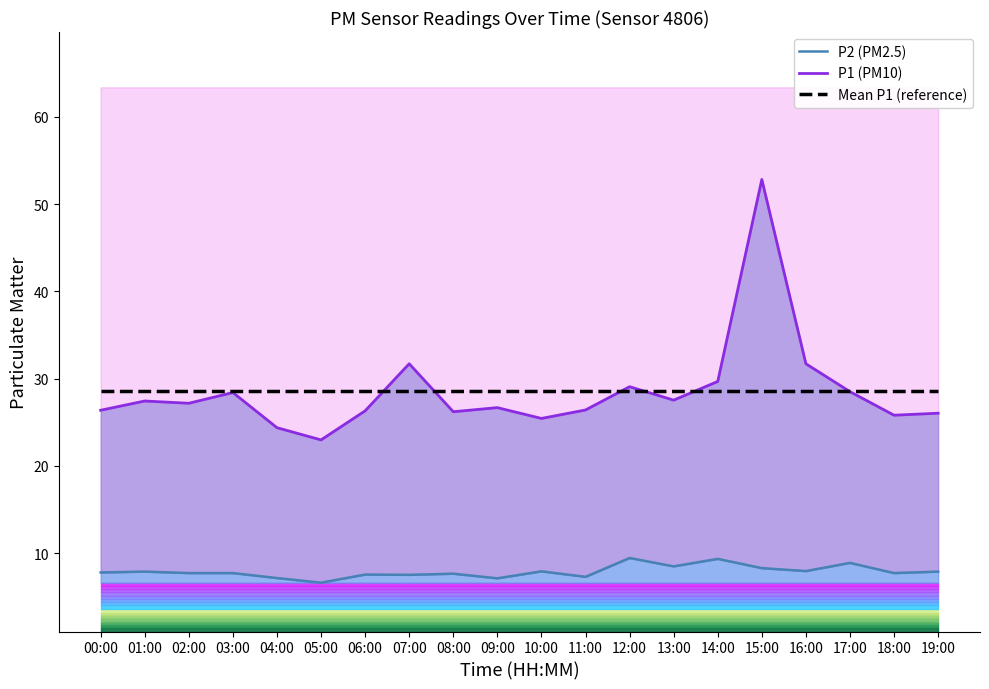

The P1 (PM10) series shows 10.1 at 00:00. True or false?

False